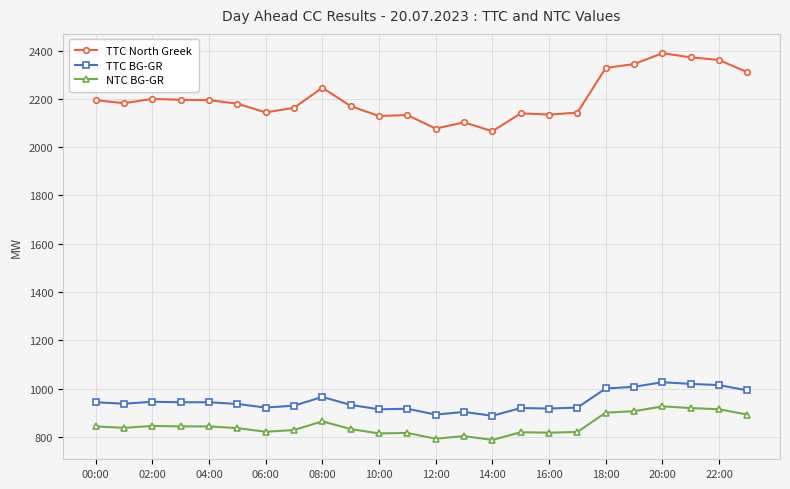

Which series has the largest total across all categories?

TTC North Greek